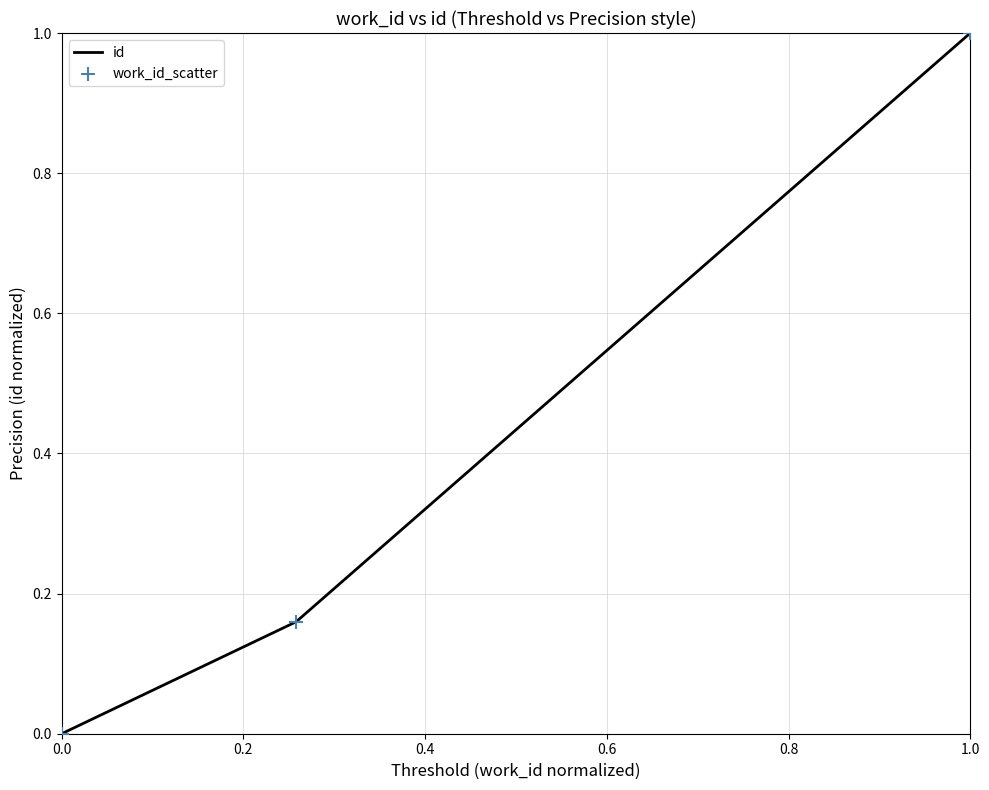

What is the sum of all values?

1.2